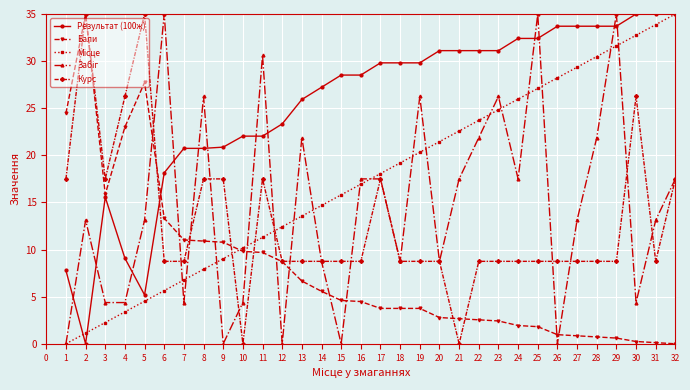

At which category does Курс reach its first local peak?

2